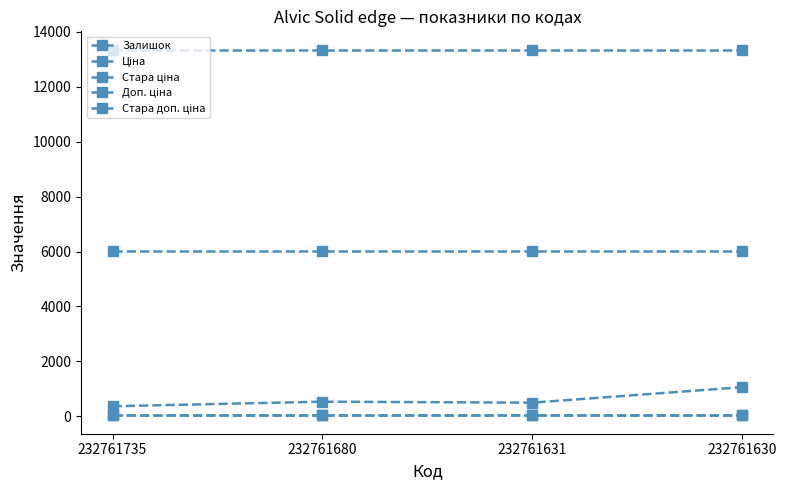

Rank the series by their maximum value, from lowest to highest.

Ціна, Стара ціна, Залишок, Доп. ціна, Стара доп. ціна